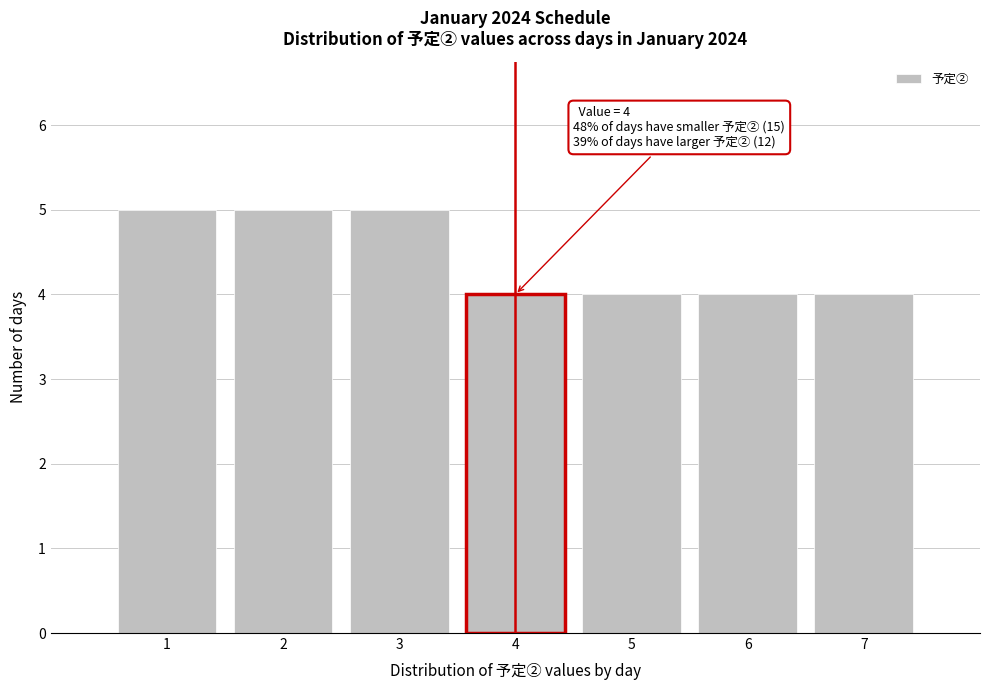

Reading right to left, extract all data points from this chart.

4	4	4	4	5	5	5